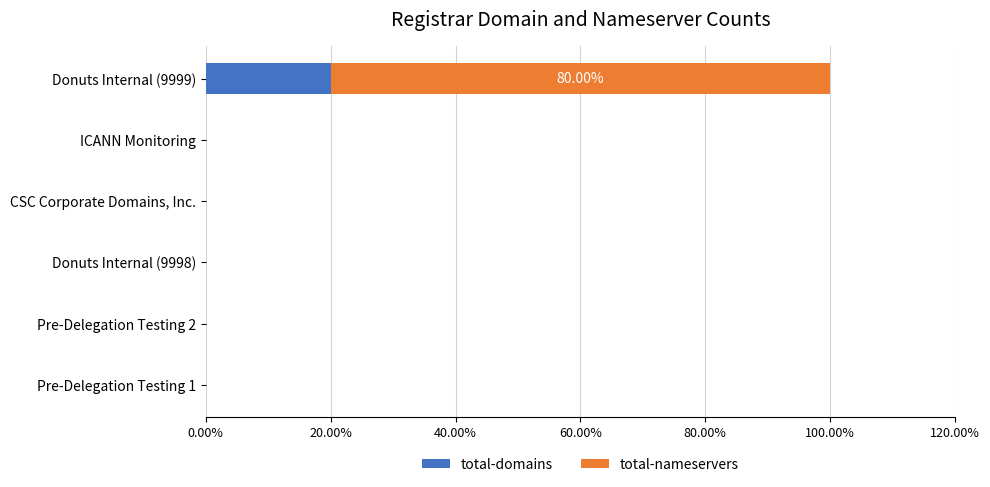

Count the total-domains values in the range 0 to 1.

6